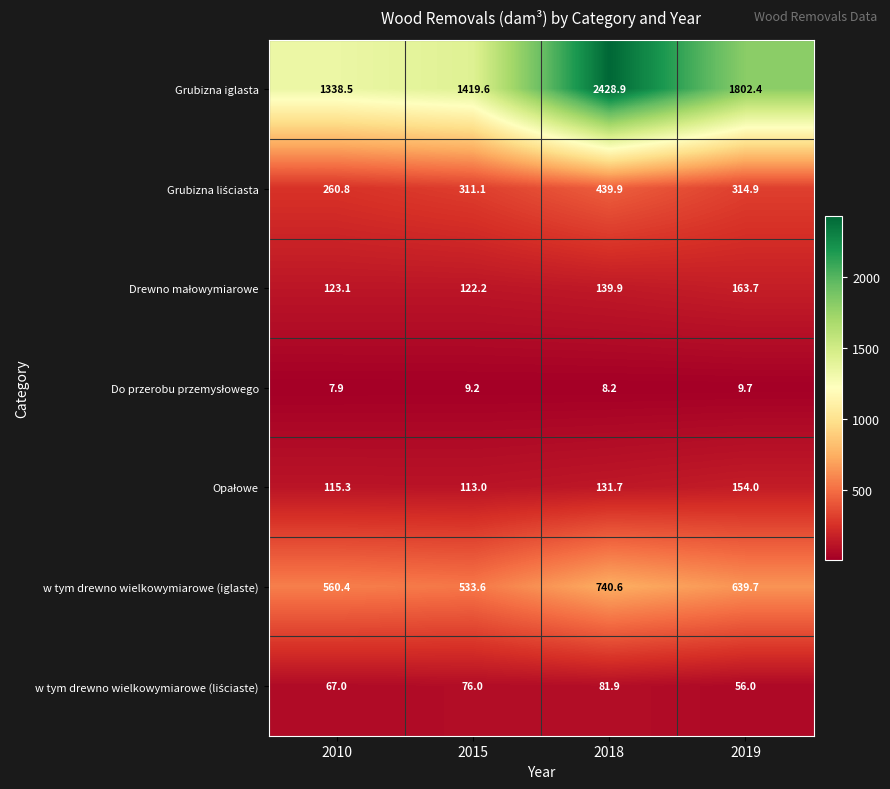

Is it true that Grubizna iglasta equals 856.2 at 2019?

False